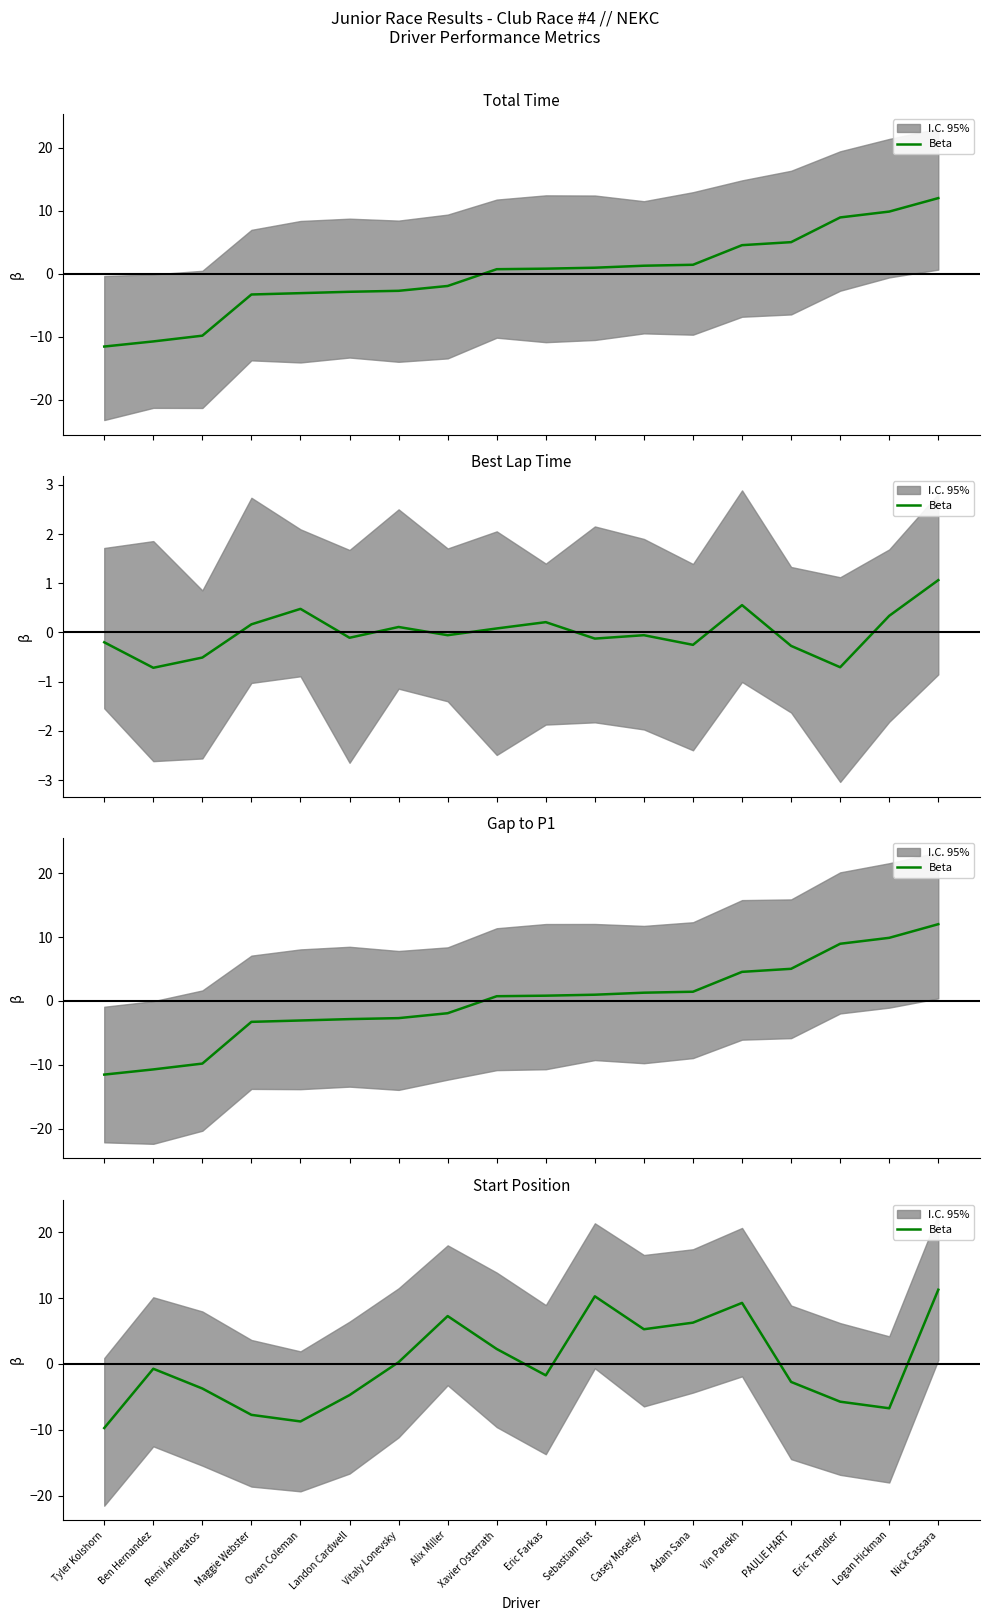

Reading left to right, transcribe all the data shown in this chart.

-9.7	-0.7	-3.7	-7.7	-8.7	-4.7	0.3	7.3	2.3	-1.7	10.3	5.3	6.3	9.3	-2.7	-5.7	-6.7	11.3